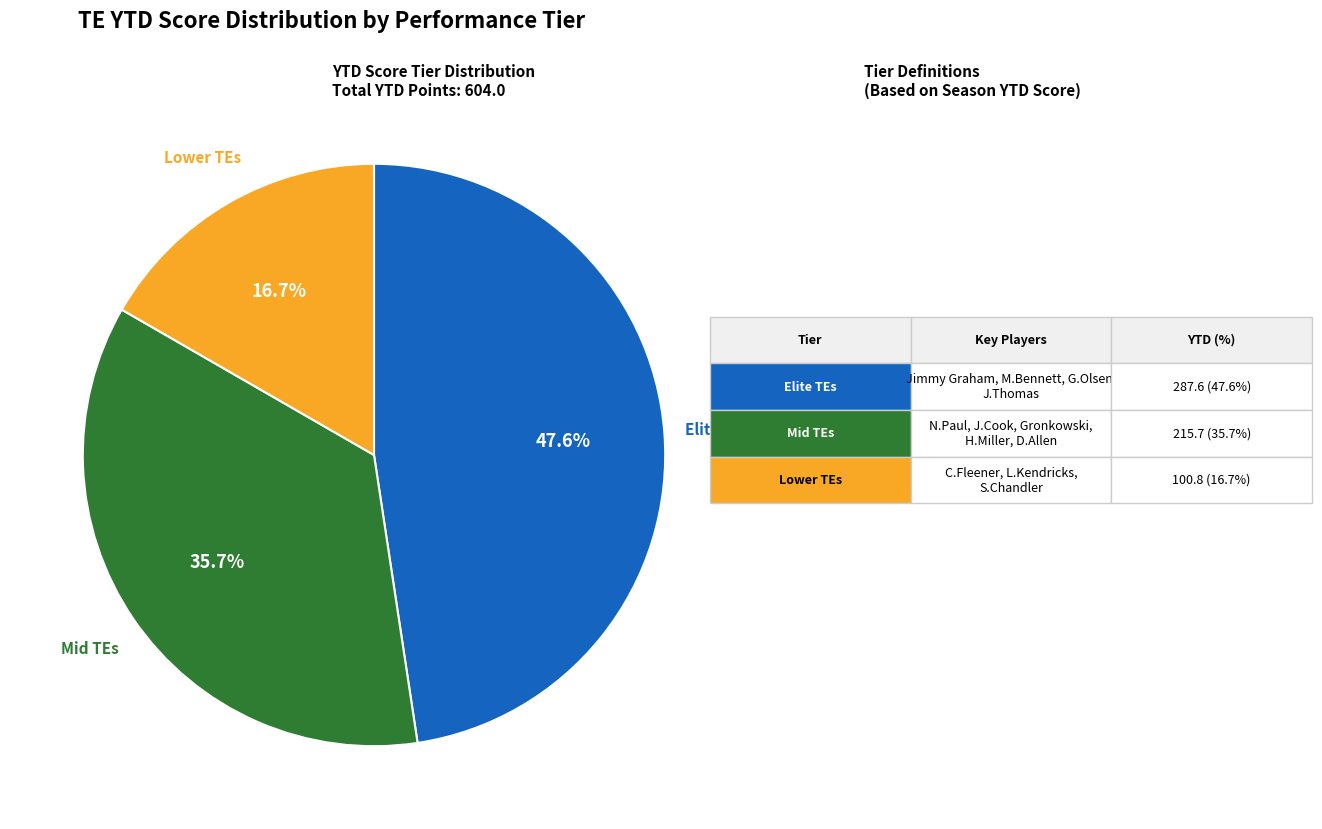

Does any single category account for the majority?

No